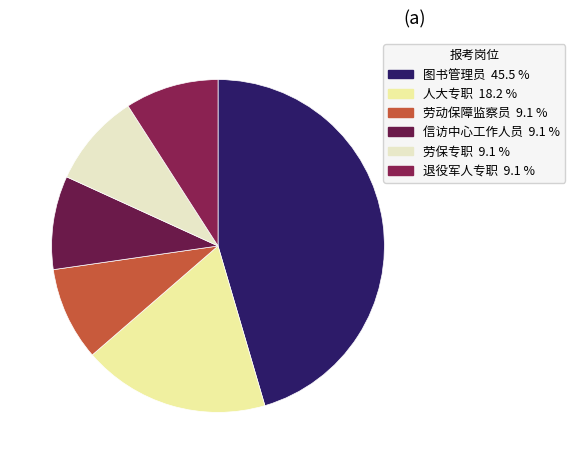

To the nearest percent, what percentage of the pie is 信访中心工作人员?

9%